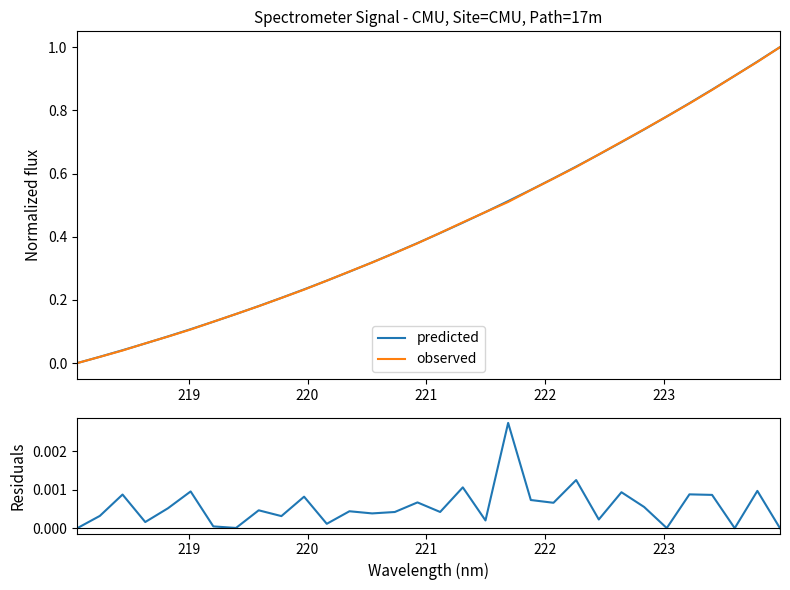

List the series in order of their peak value, highest first.

predicted, observed, residuals